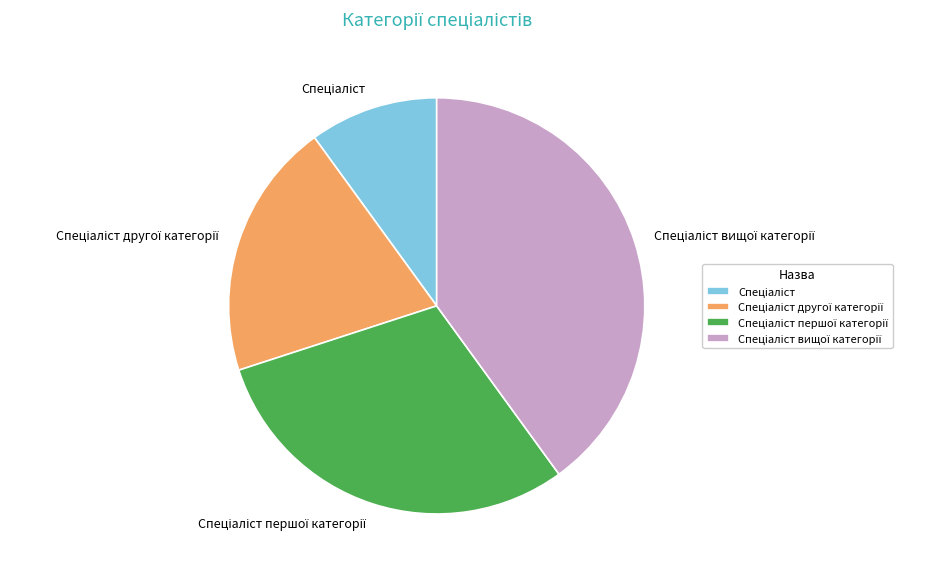

Does any single category account for the majority?

No